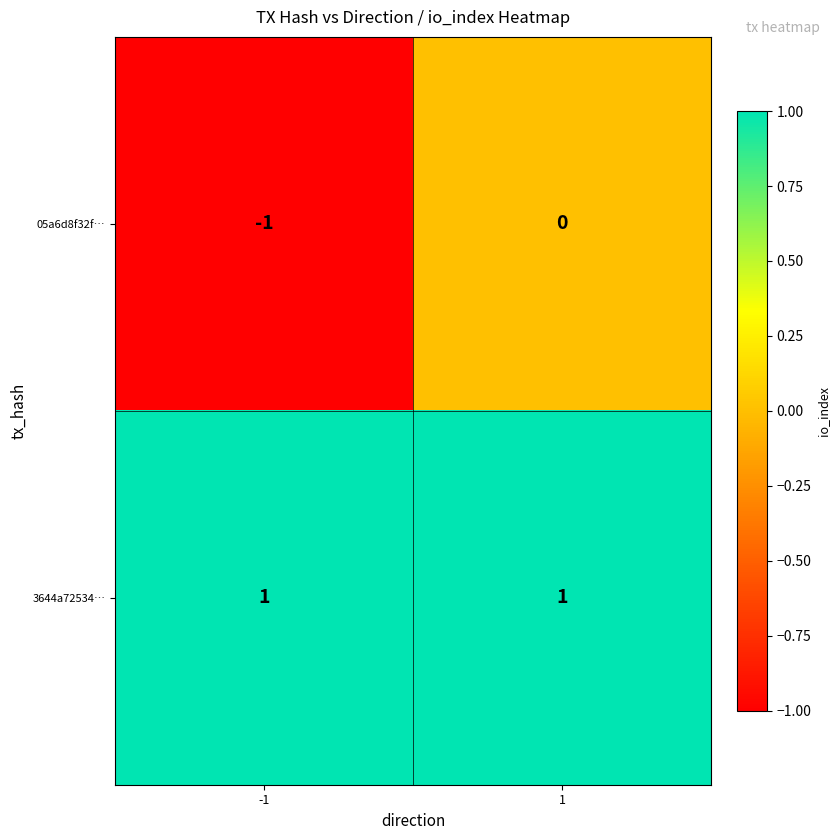

Which series has the widest spread of values?

05a6d8f32f…